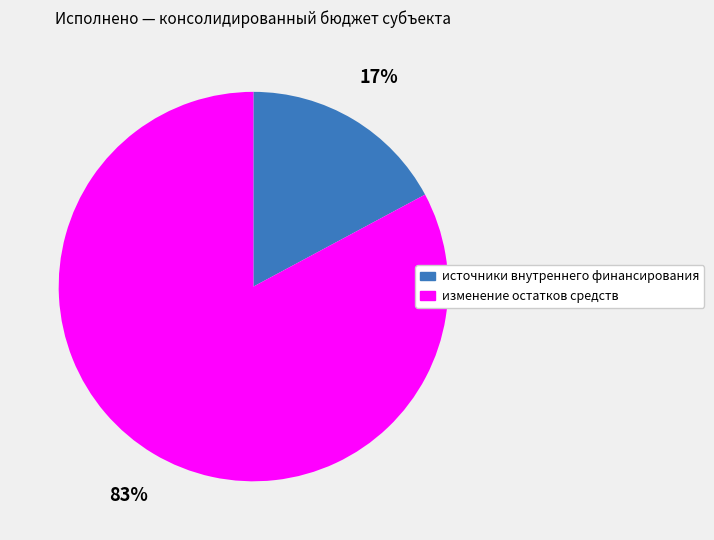

Rank the categories by value from highest to lowest.

изменение остатков средств, источники внутреннего финансирования